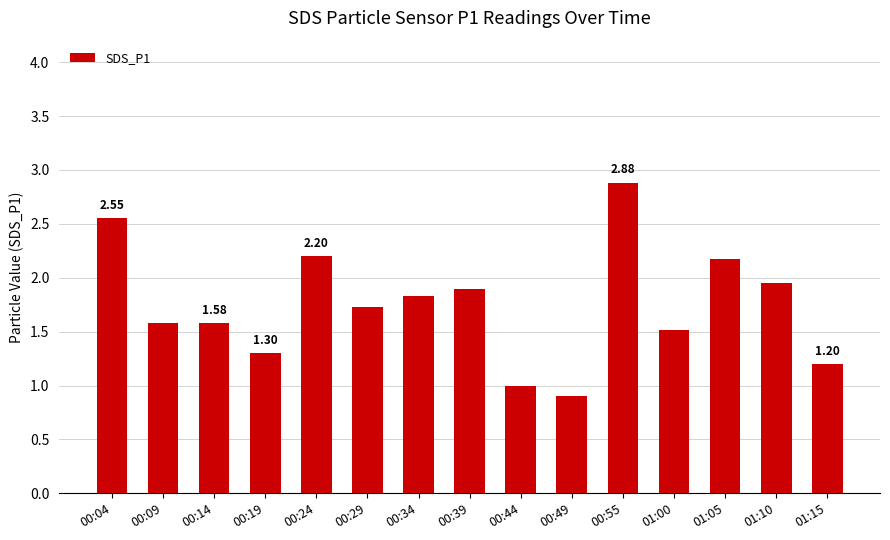

How many distinct data groups are displayed?

1